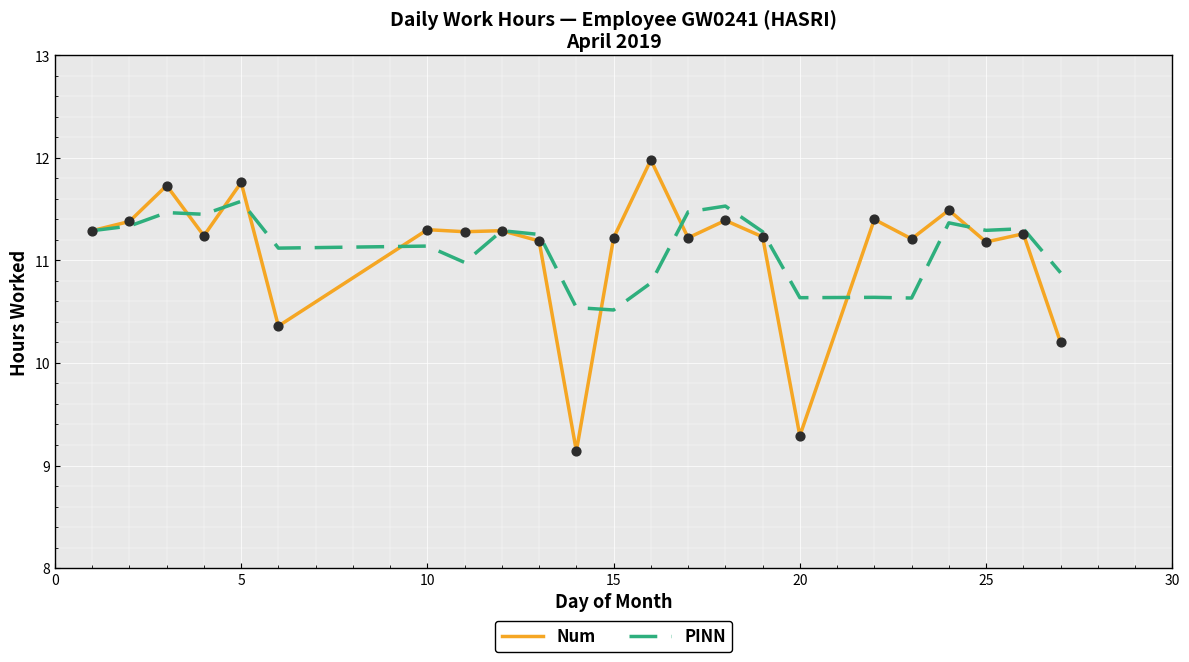

List the series in order of their peak value, highest first.

Num, PINN